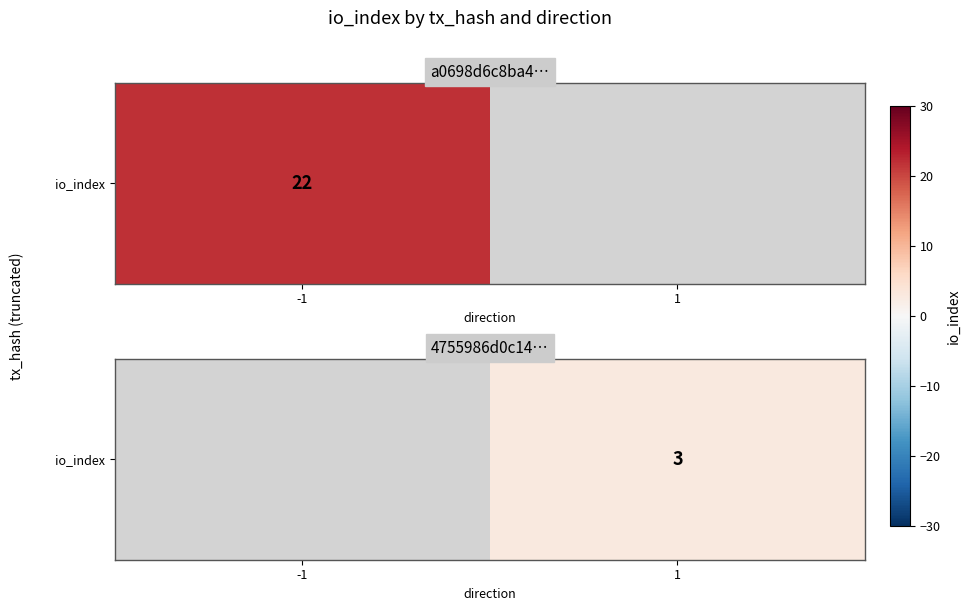

Rank the categories by value from highest to lowest.

-1, 1